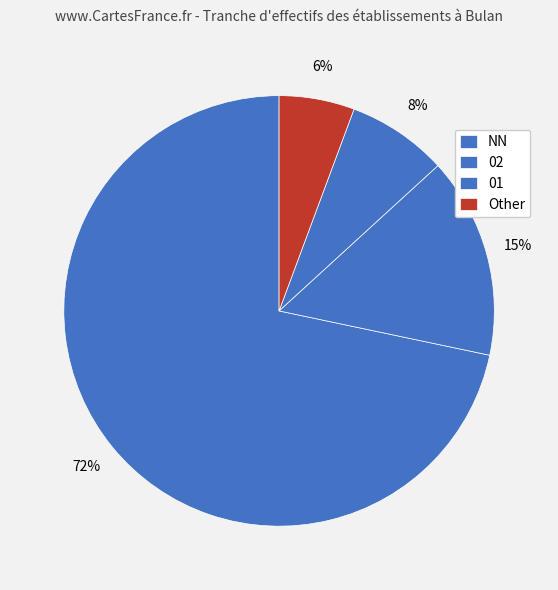

How many segments does this pie chart have?

4